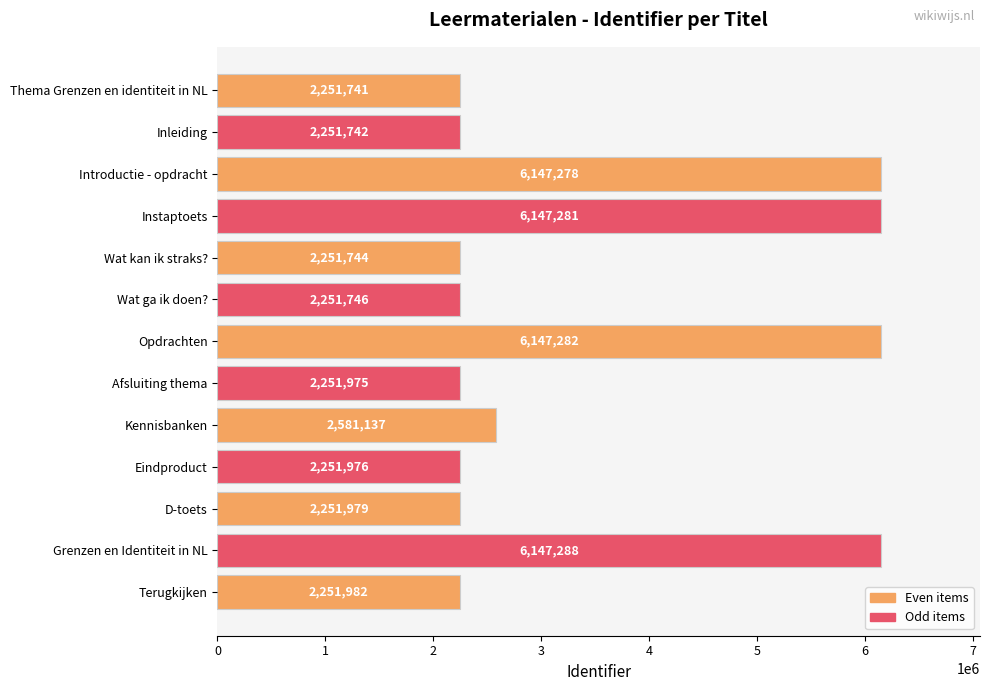

The chart shows a value of 2251982 at Terugkijken. True or false?

True